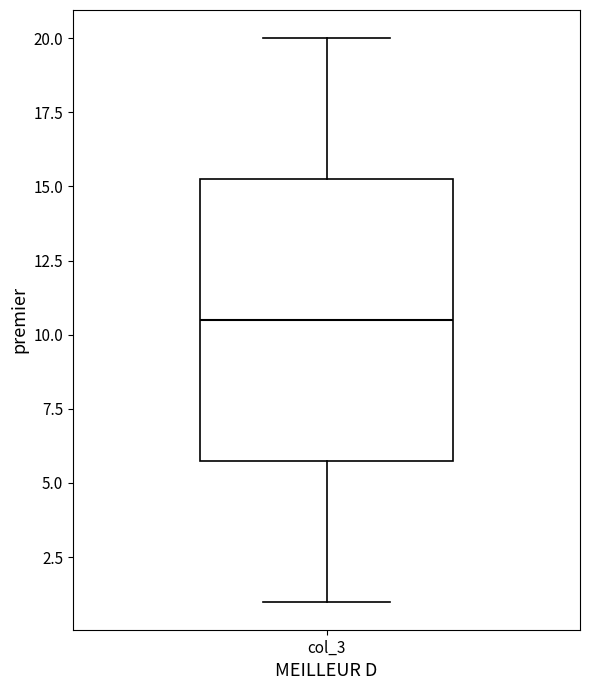

Read this box plot against the y-axis: the position of the median line, the range covered by the box, and the ends of both whiskers. The values are not printed on the chart, so give them approximately, as read against the axis.

median 10.5, box 6.0 to 15.5, whiskers 1.0 to 20.0